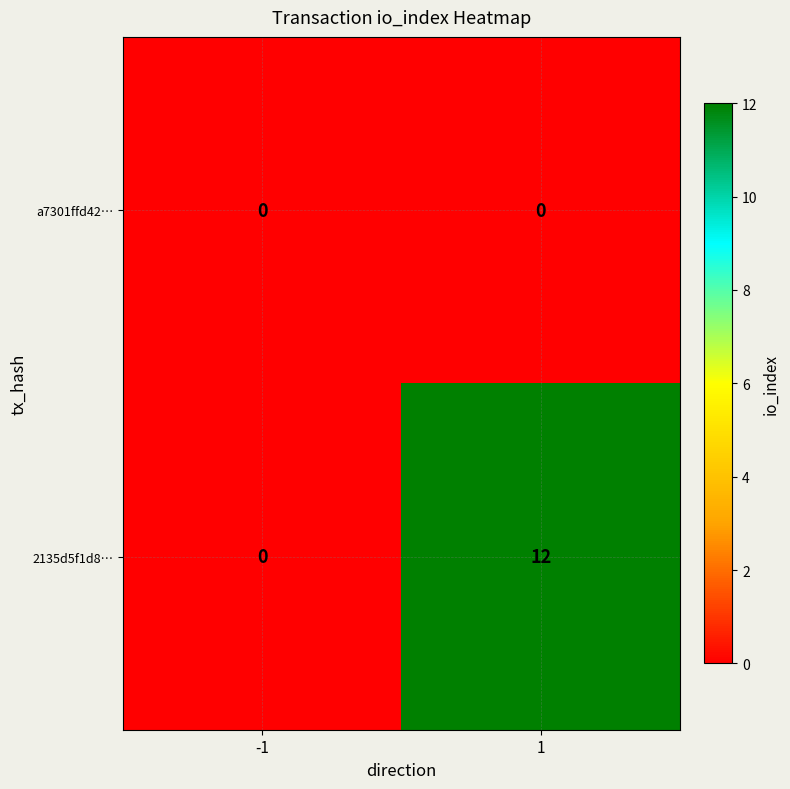

At 1, list the series in order from largest to smallest.

2135d5f1d8…, a7301ffd42…